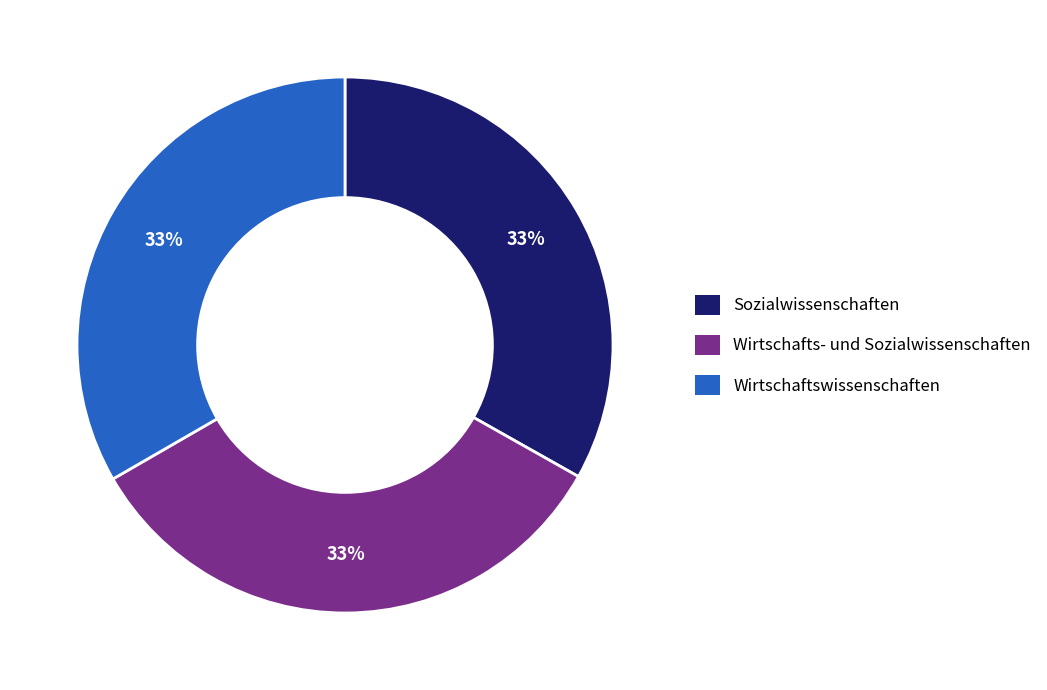

Approximately how many times larger is the value at Sozialwissenschaften compared to Wirtschaftswissenschaften?

1.0